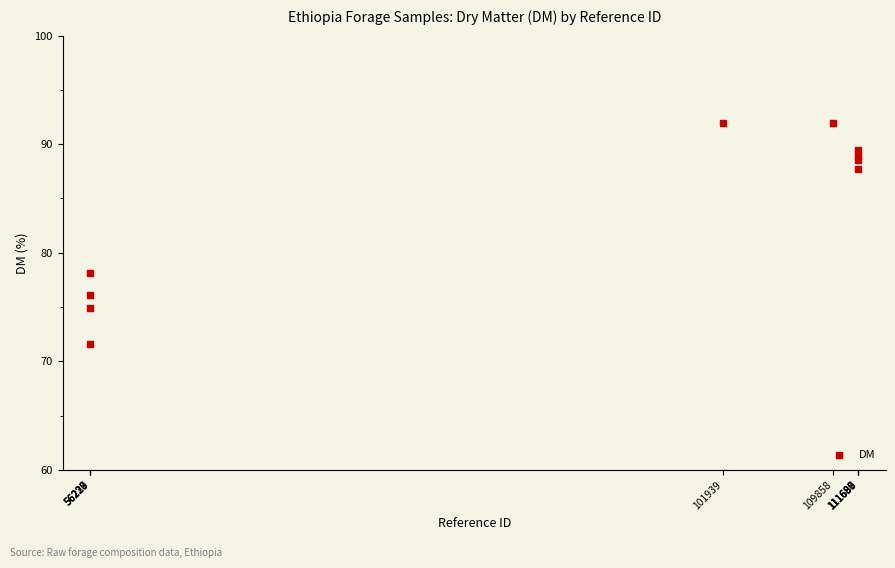

What Y value in the scatter plot is closest to 81?

78.1